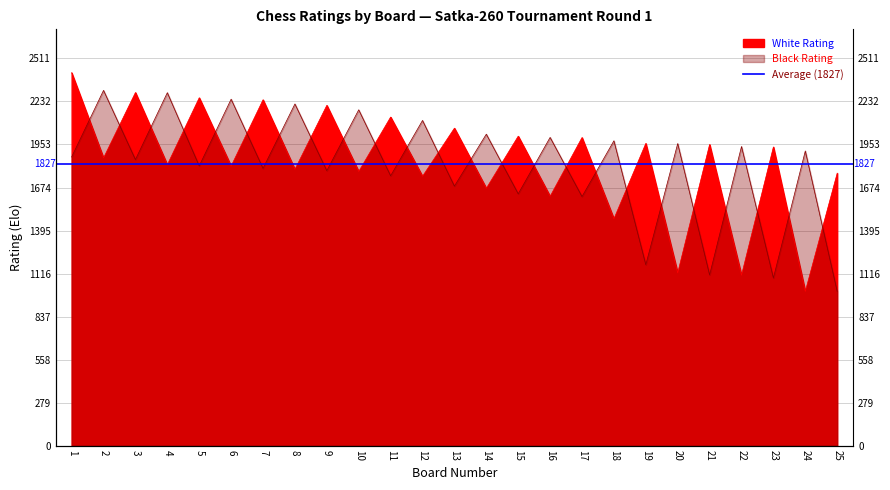

Which series changed the most between 22 and 24?

White Rating